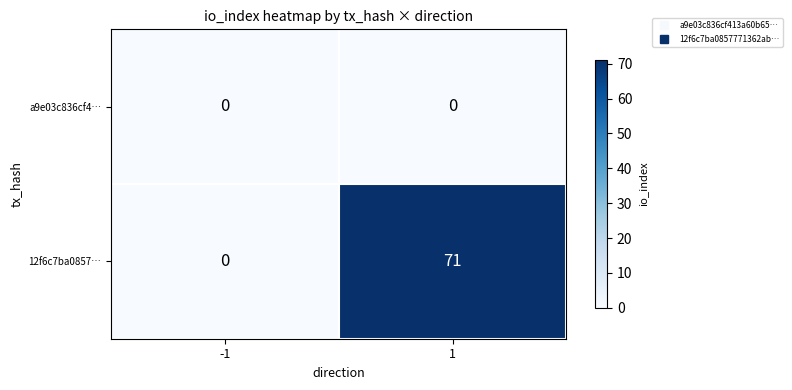

How many data points does each series have?

2